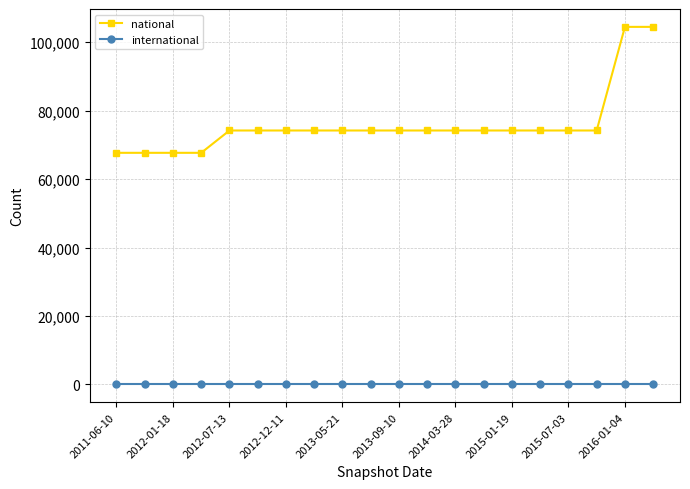

Which series has the largest range (max minus min)?

national